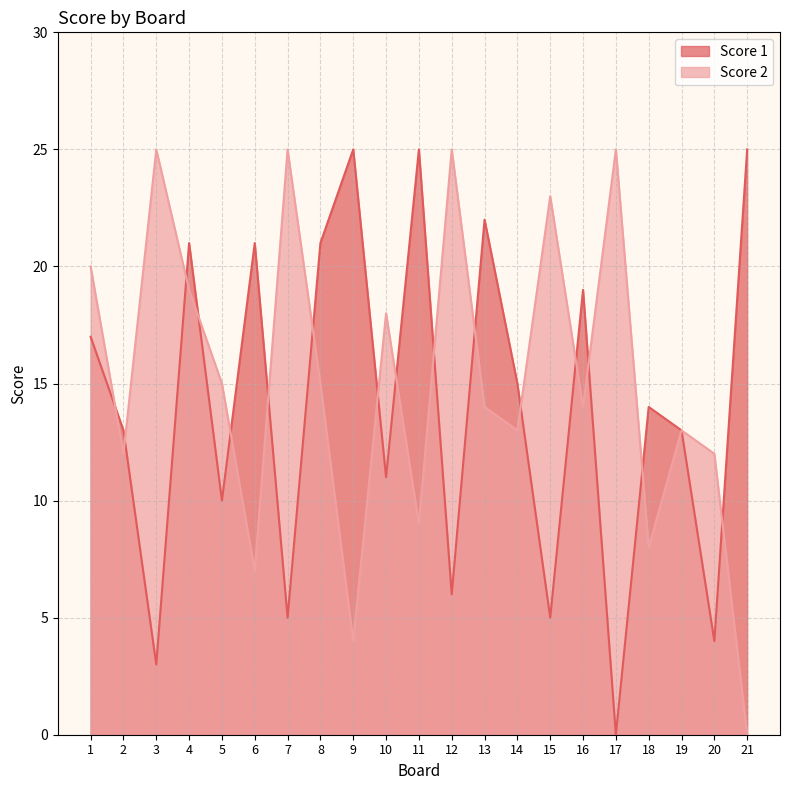

What is the sum of the Score 1 values at 20 and 10?

15